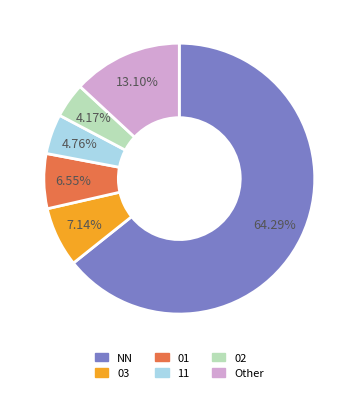

What percentage do 02 and NN together represent?

68.5%